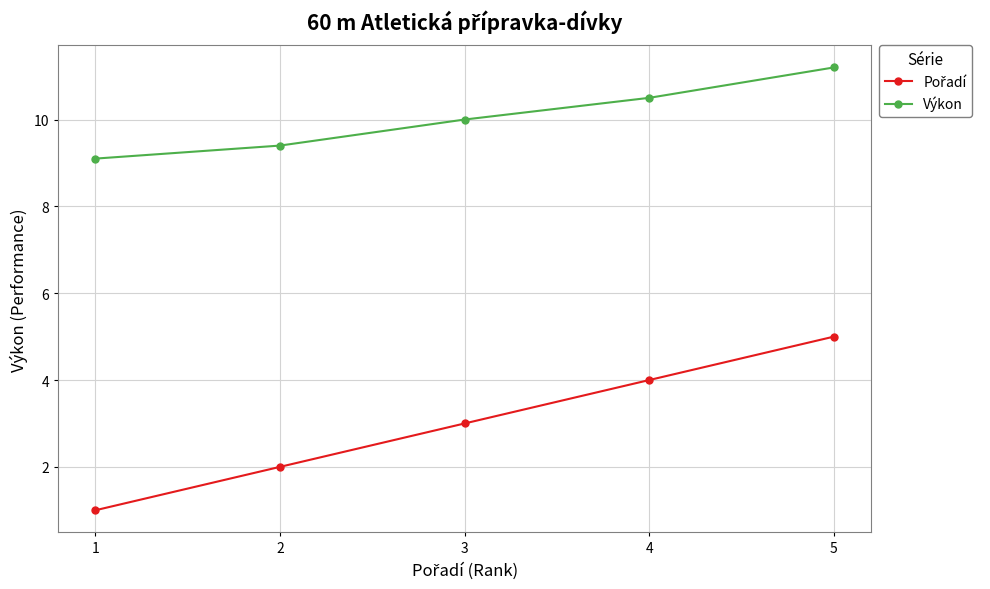

What is the difference between the maximum and minimum values in the Výkon series?

2.1